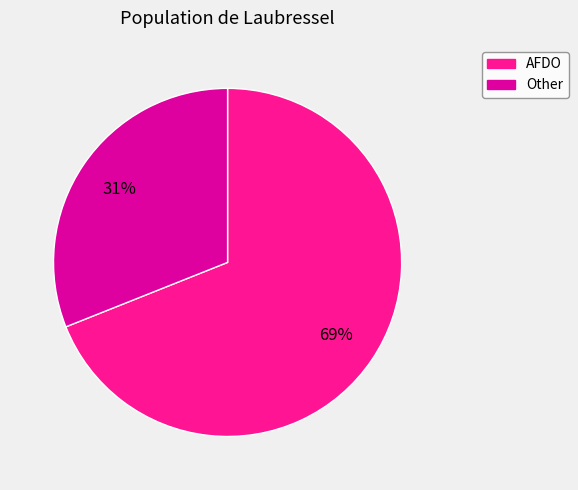

Rank the categories by value from lowest to highest.

Other, AFDO